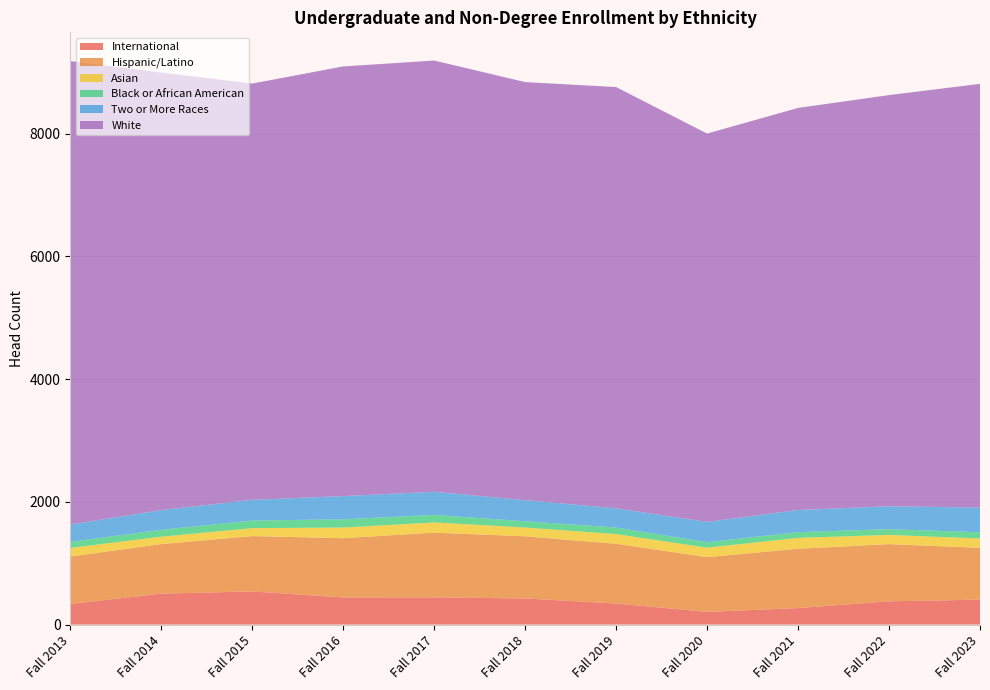

Reading left to right, what are all the values shown in this chart?

International: 336	504	541	442	443	426	343	207	269	379	406
Hispanic/Latino: 773	807	901	965	1055	1012	973	892	966	932	844
Asian: 140	121	129	174	166	143	158	154	178	150	152
Black or African American: 99	112	124	134	123	102	107	89	93	93	102
Two or More Races: 282	321	337	379	377	344	313	331	361	374	402
White: 7550	7129	6782	6999	7025	6811	6863	6326	6550	6698	6903